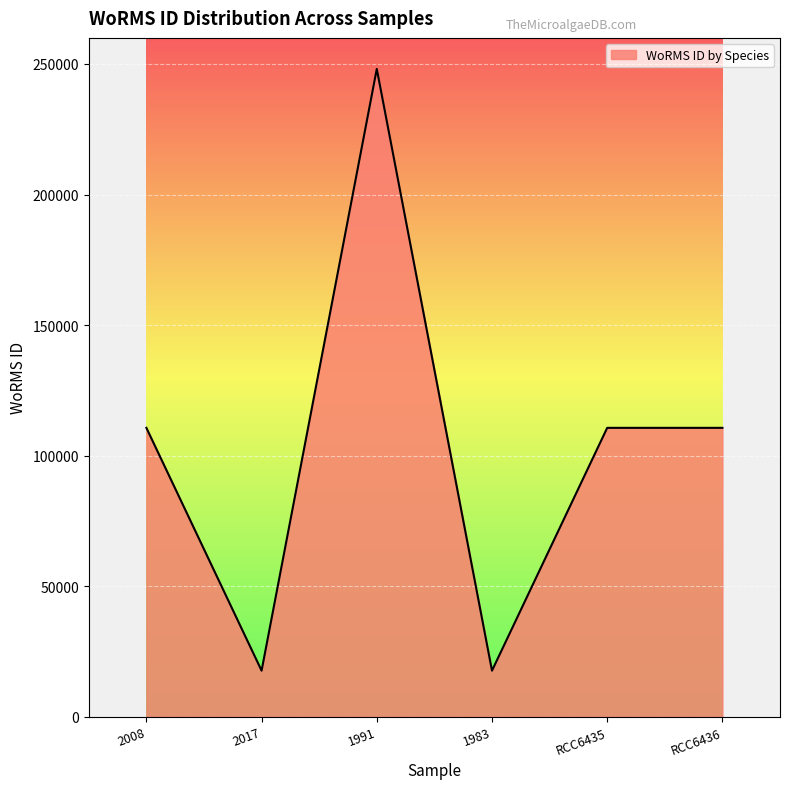

Reading right to left, transcribe all the data shown in this chart.

RCC6436=110652	RCC6435=110652	1983=17657	1991=248121	2017=17657	2008=110652